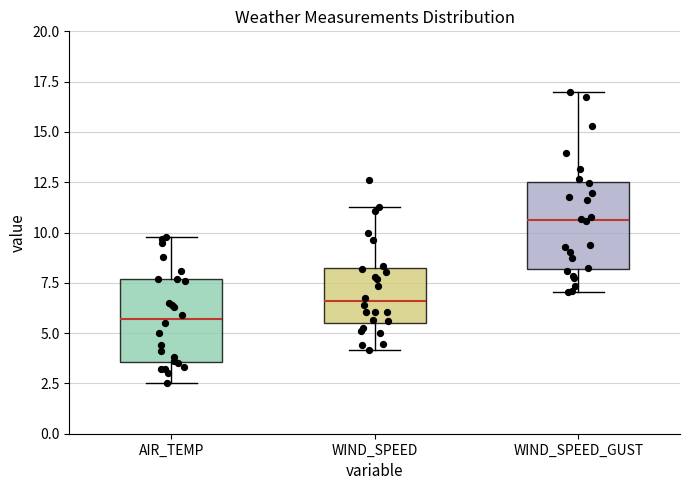

Reading left to right, read every box against the y-axis: the position of its median line, the range the box covers, and the ends of its whiskers. The values are not printed on the chart, so give them approximately, as read against the axis.

AIR_TEMP: median 5.5, box 3.5 to 7.5, whiskers 2.5 to 10.0
WIND_SPEED: median 6.5, box 5.5 to 8.0, whiskers 4.0 to 11.5
WIND_SPEED_GUST: median 10.5, box 8.0 to 12.5, whiskers 7.0 to 17.0